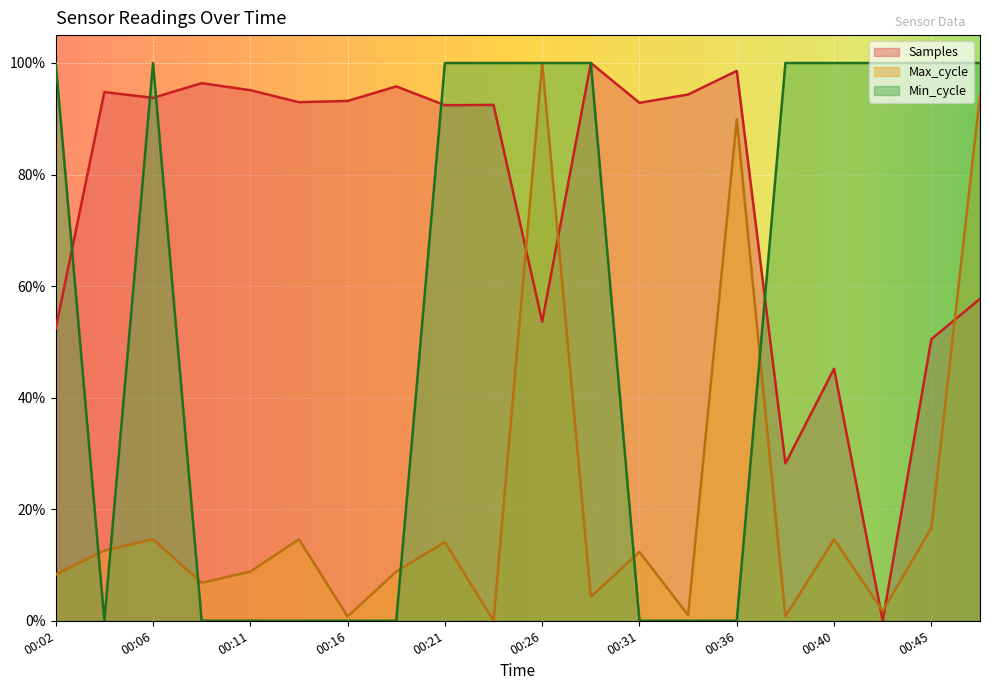

Between which two adjacent categories do Min_cycle and Max_cycle first intersect?

00:02 and 00:04